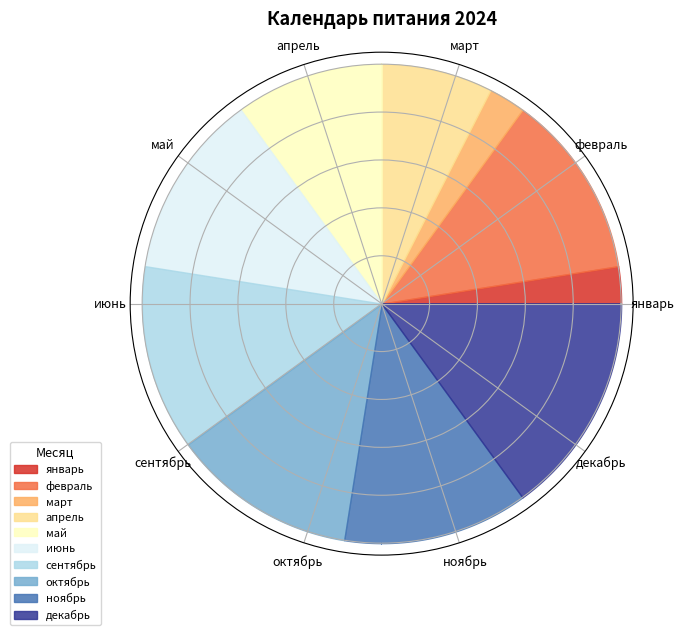

Is there any slice that represents more than half of the pie?

No